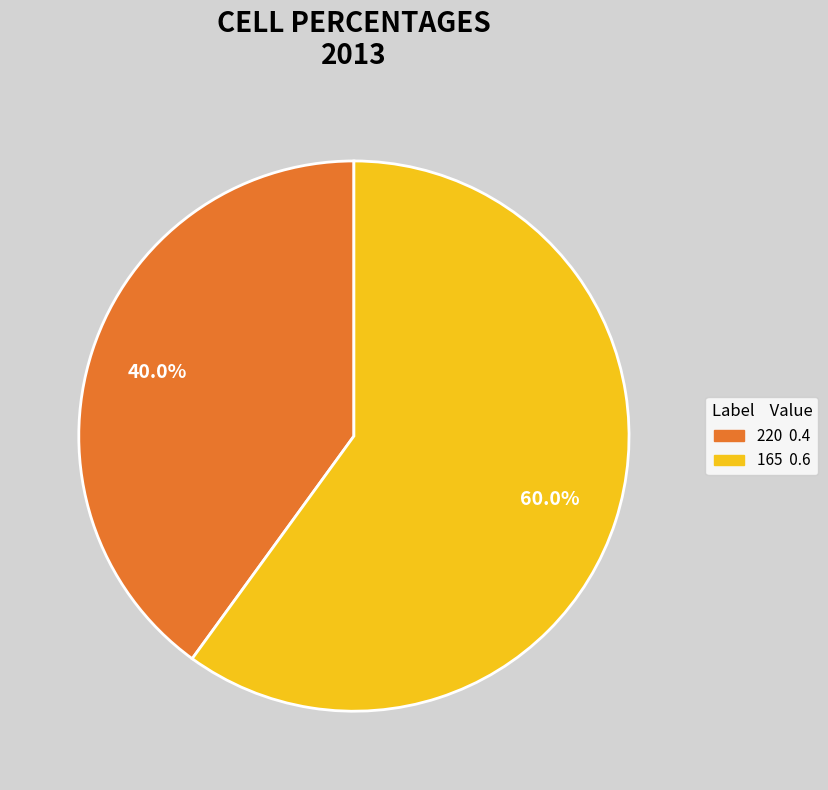

How many segments does this pie chart have?

2